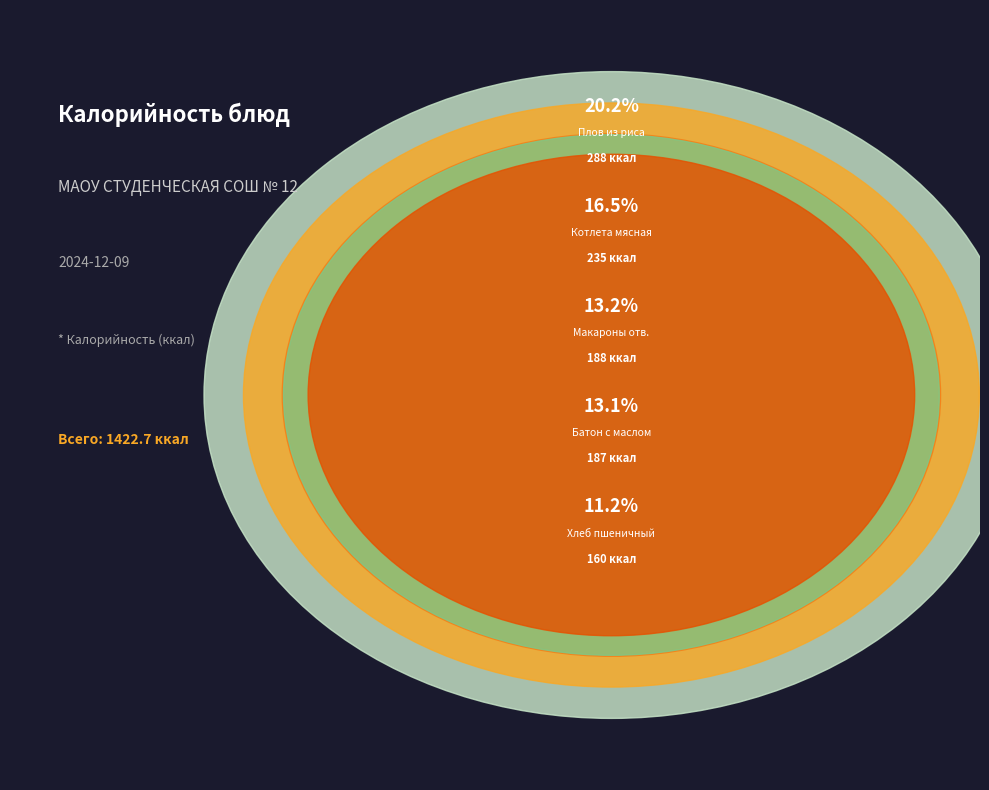

What percentage is the Макароны отварные с маслом сливочным slice, to the nearest percent?

13%